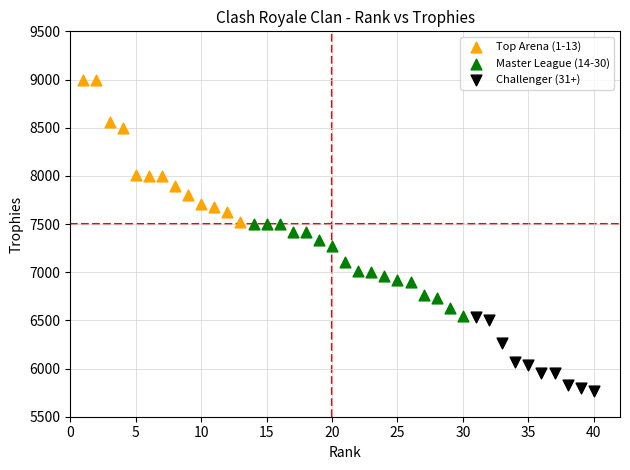

What are all the series names shown in the legend?

Top Arena (1-13), Master League (14-30), Challenger (31+)